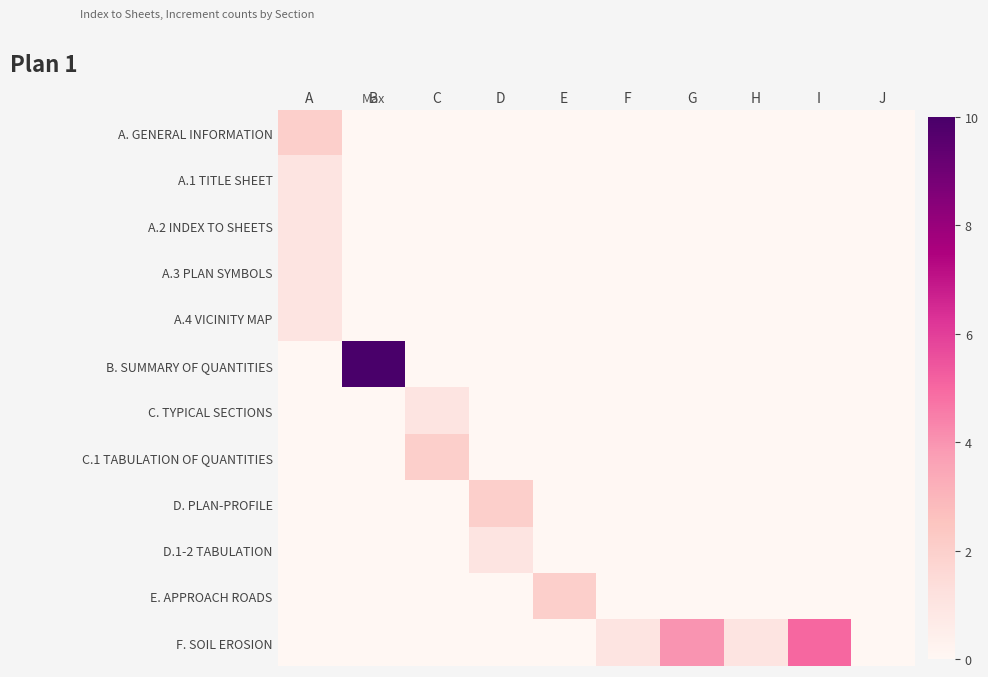

At which category is the sum across all series the highest?

B